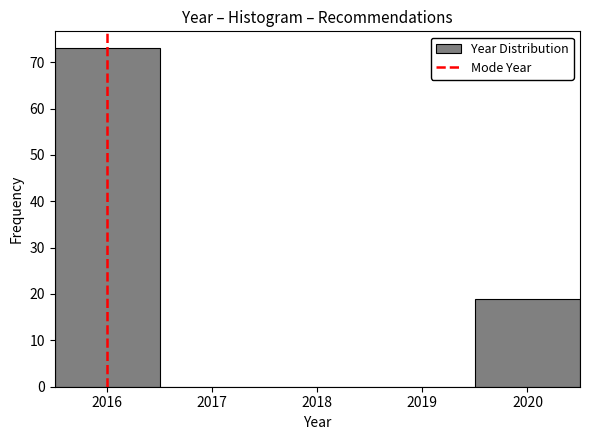

Which range on the x-axis has the tallest bar?

2015.5 to 2016.5